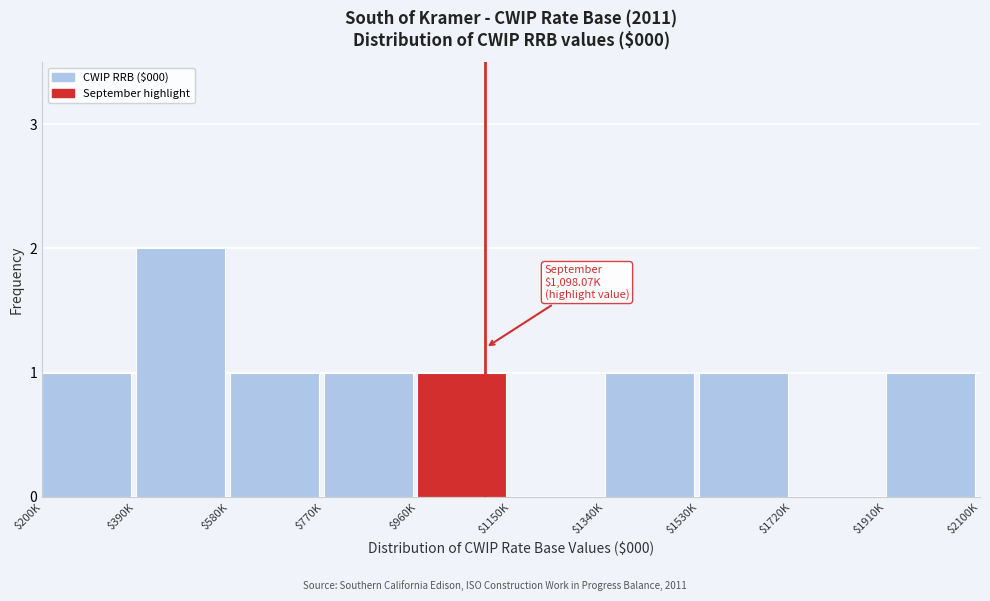

Which category has the highest value across all series?

$390K